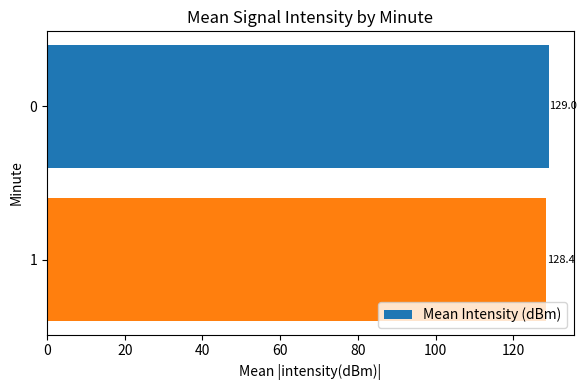

What is the minimum value shown in the chart?

128.4